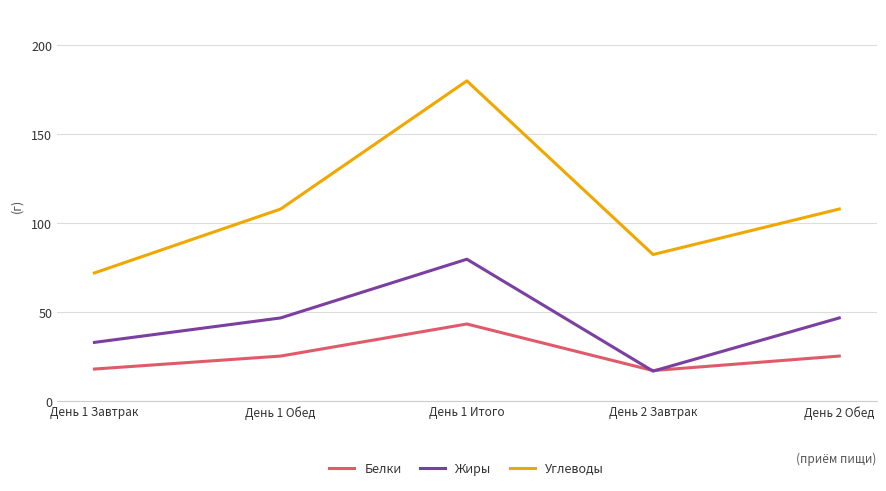

Rank the series at День 1 Итого from highest to lowest value.

Углеводы, Жиры, Белки